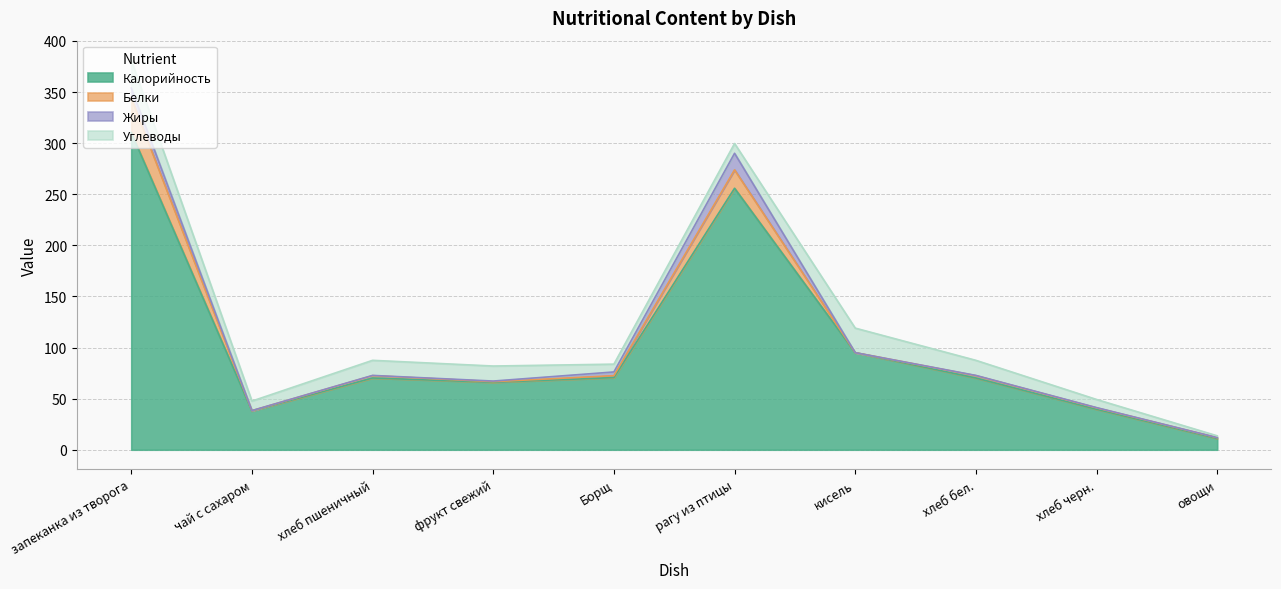

How many lines are shown in the chart?

4